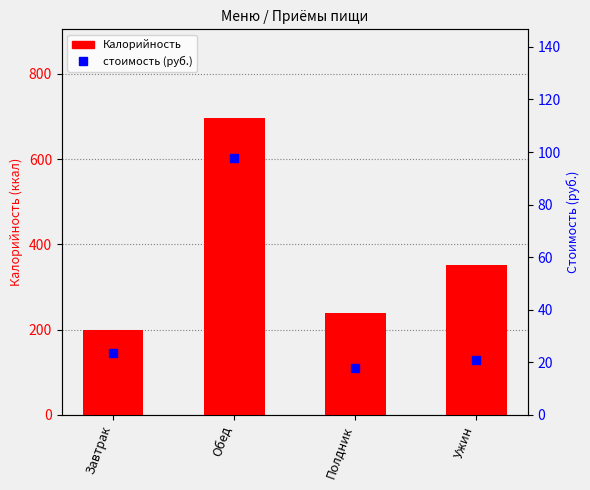

Which series has the largest total across all categories?

Калорийность